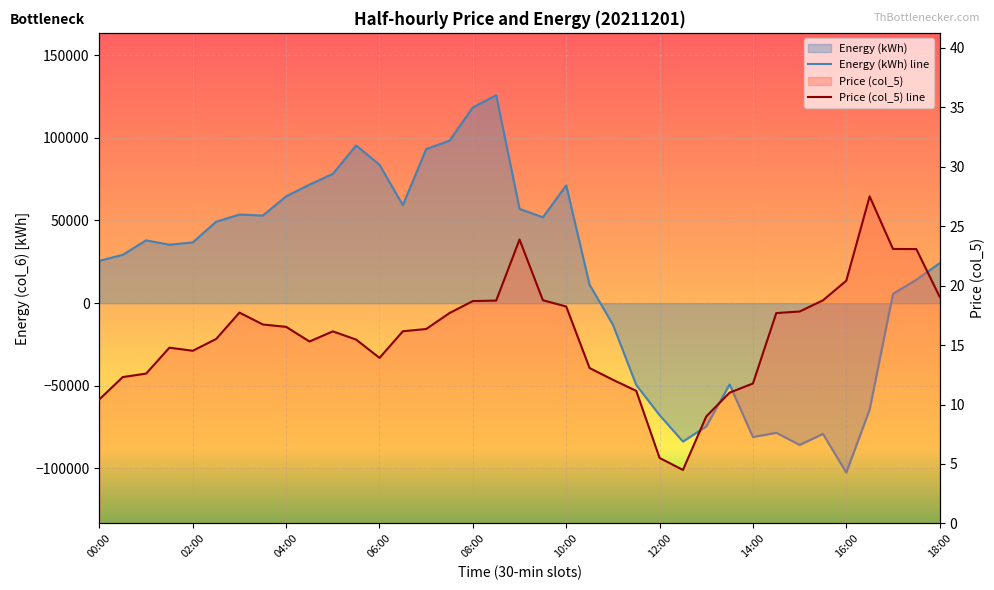

True or false: Energy (kWh) line and Price (col_5) line cross at least once.

True